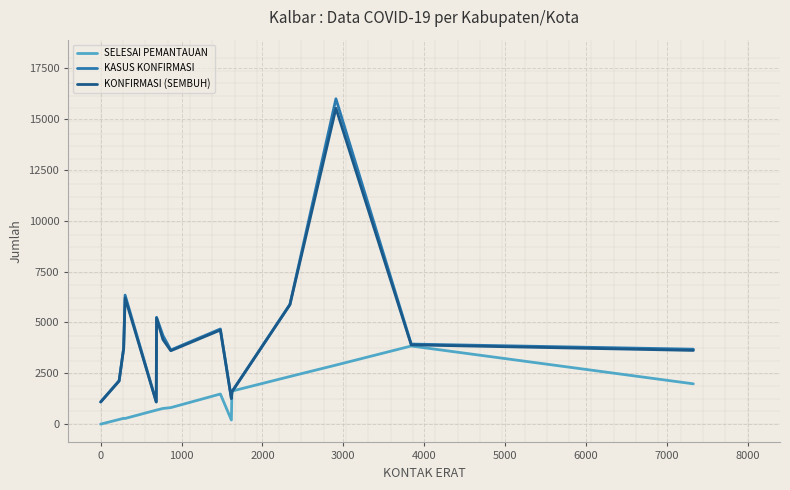

Which series has the widest spread of values?

KASUS KONFIRMASI